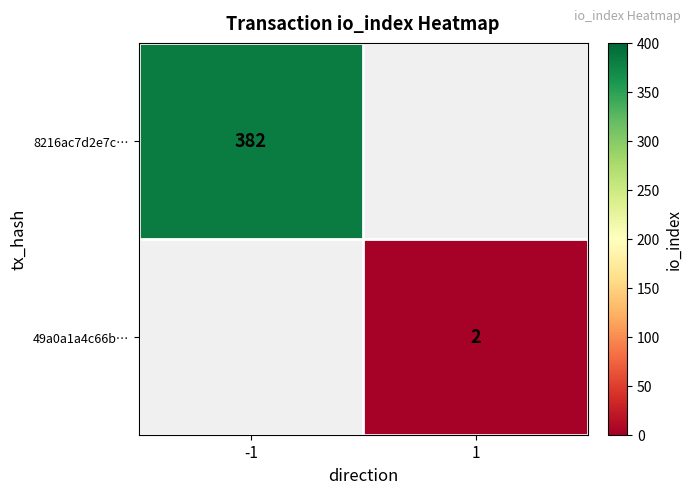

Is the value of 8216ac7d2e7c… at -1 greater than the value of 49a0a1a4c66b… at 1?

Yes